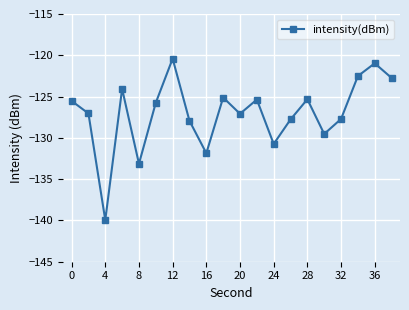

How many points are higher than both their immediate neighbors (excluding endpoints)?

6